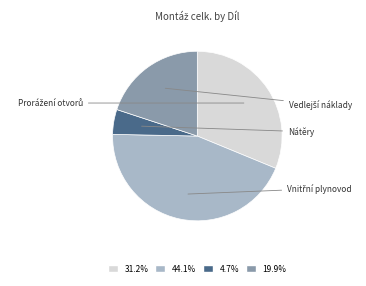

Is there any slice that represents more than half of the pie?

No